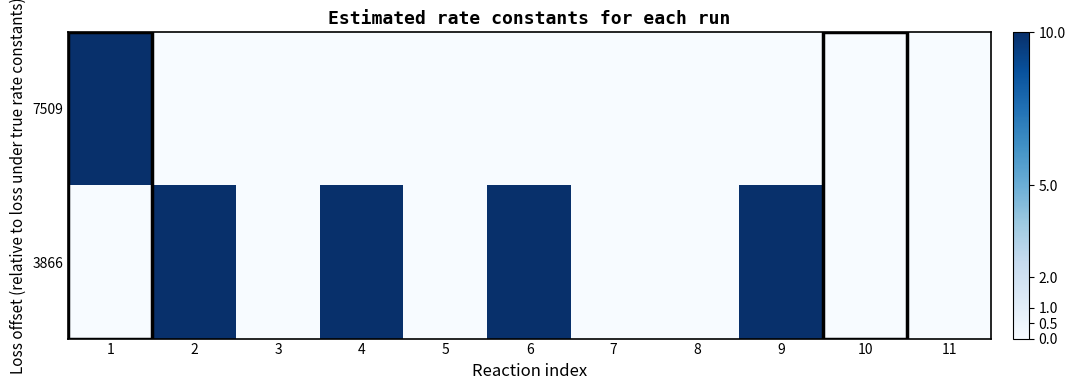

List the series in order of their peak value, lowest first.

7509, 3866